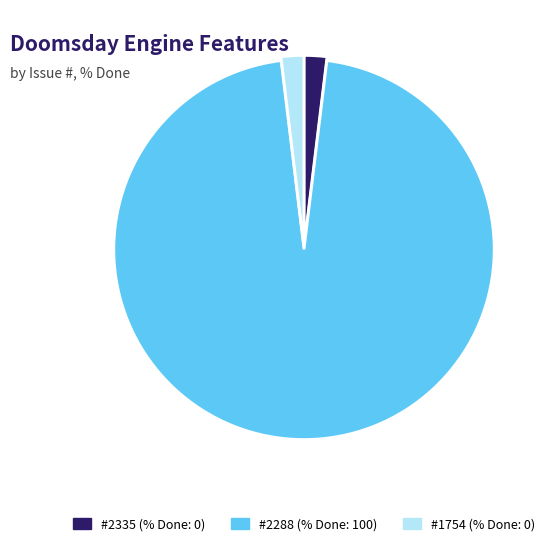

How many segments does this pie chart have?

3